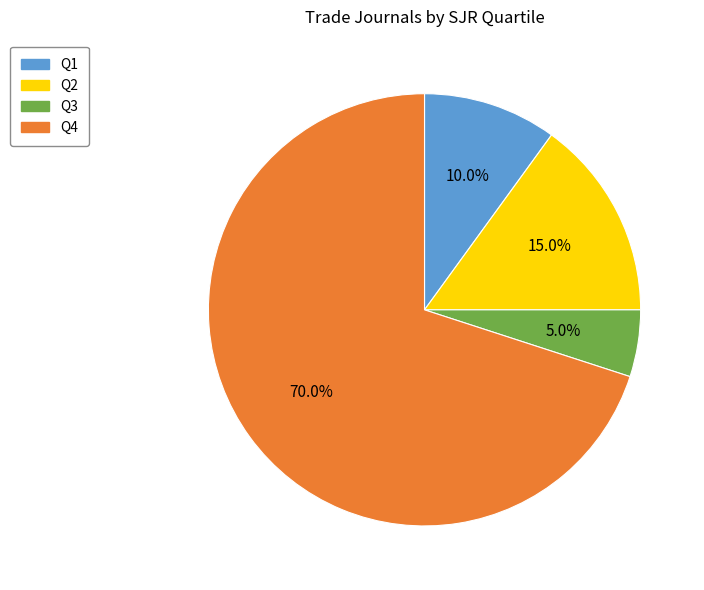

How many segments does this pie chart have?

4